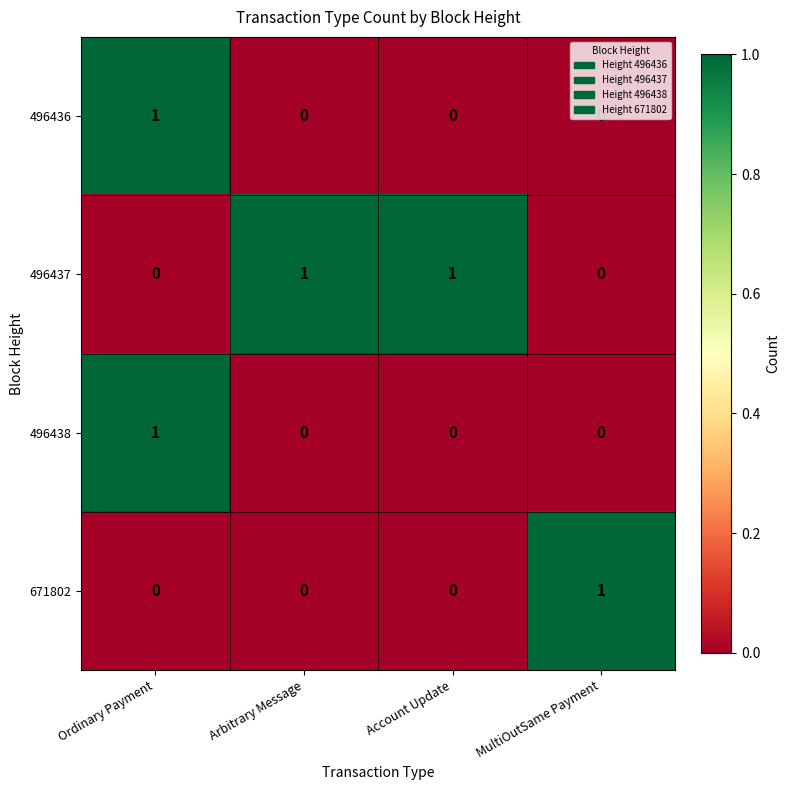

Is the value of 671802 at MultiOutSame Payment greater than the value of 496438 at Arbitrary Message?

Yes